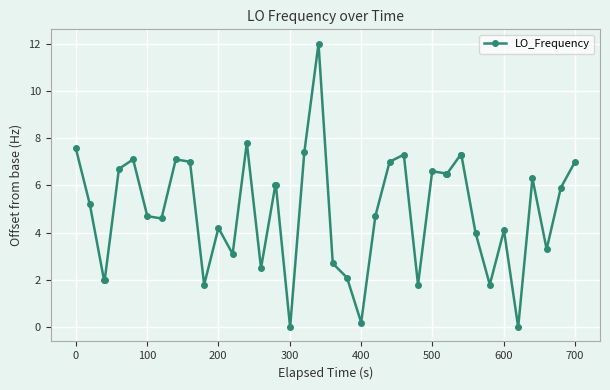

What is the difference between the second highest and minimum values?

7.8